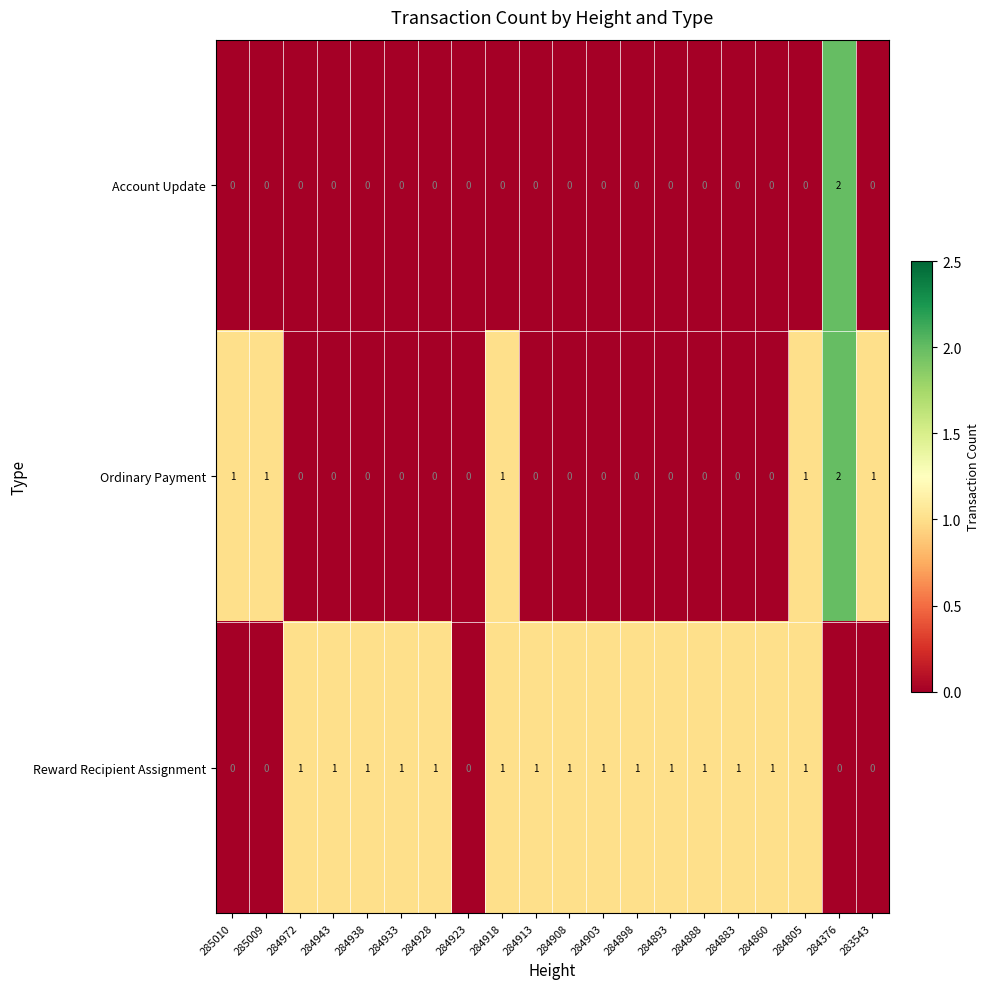

Which category has the highest value in the Ordinary Payment series?

284376